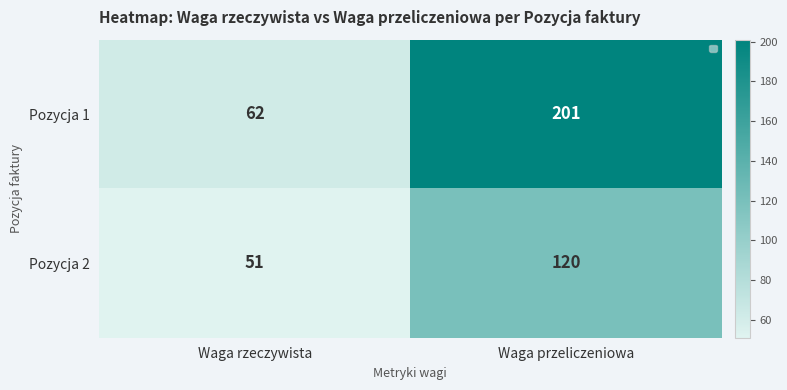

What is the sum of the Pozycja 2 values at Waga przeliczeniowa and Waga rzeczywista?

171